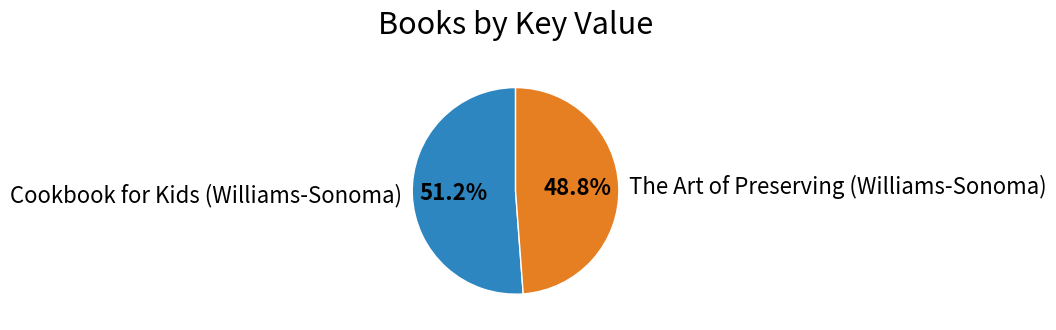

The The Art of Preserving (Williams-Sonoma) slice represents 38% of the pie. True or false?

False